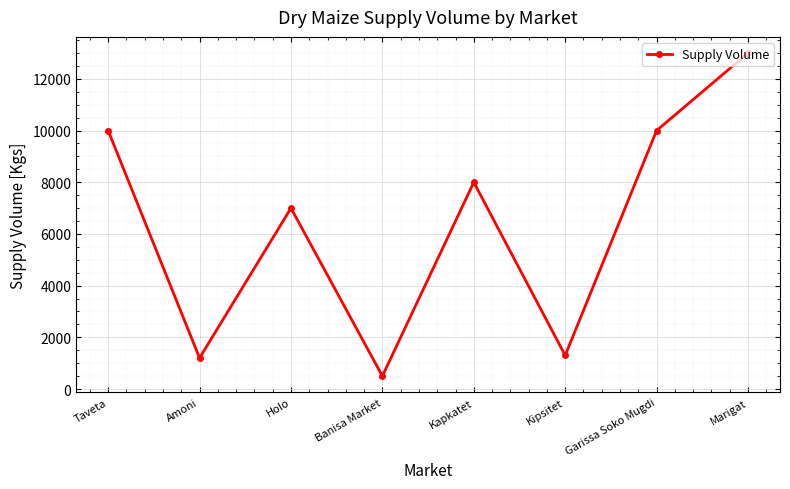

Which category has the lowest value across all series?

Banisa Market